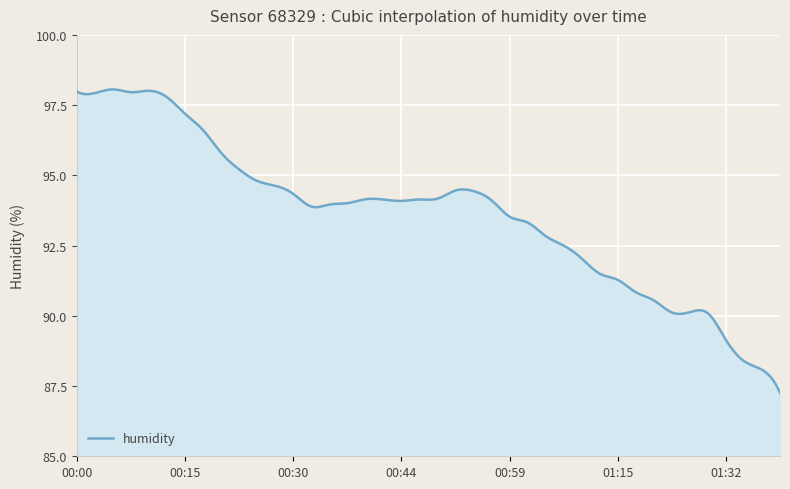

What is the difference between the maximum and minimum values?

10.8